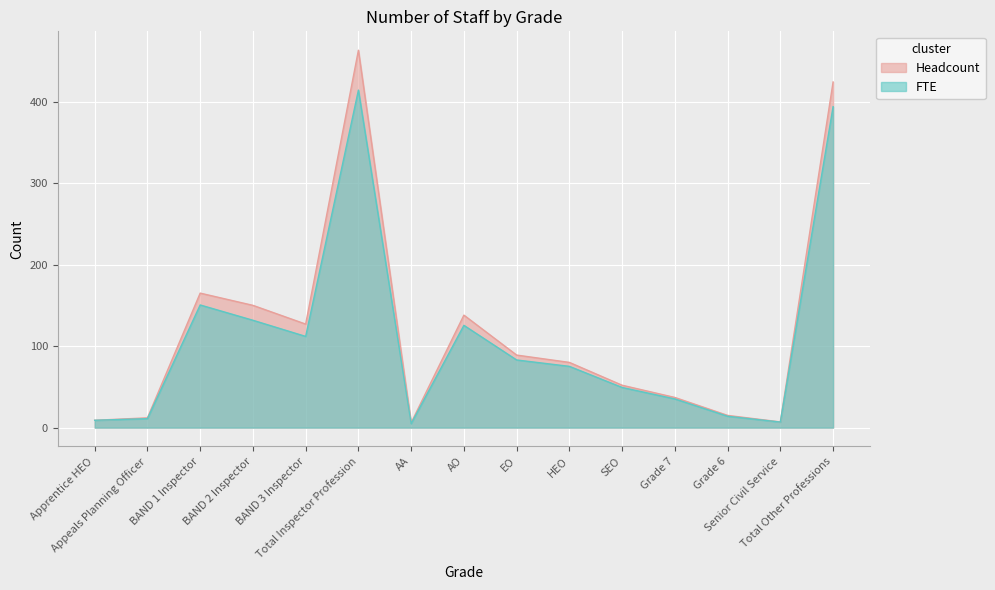

True or false: FTE and Headcount cross at least once.

False